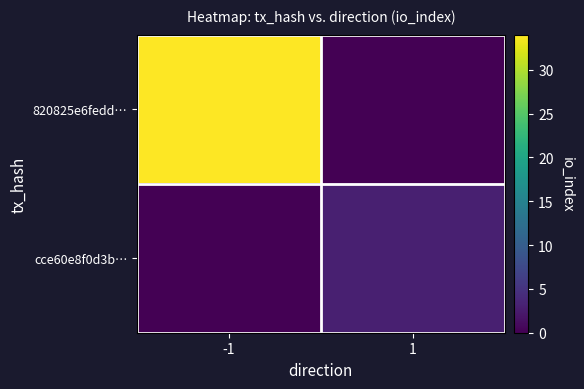

Rank the series by their average value, from lowest to highest.

cce60e8f0d3b…, 820825e6fedd…